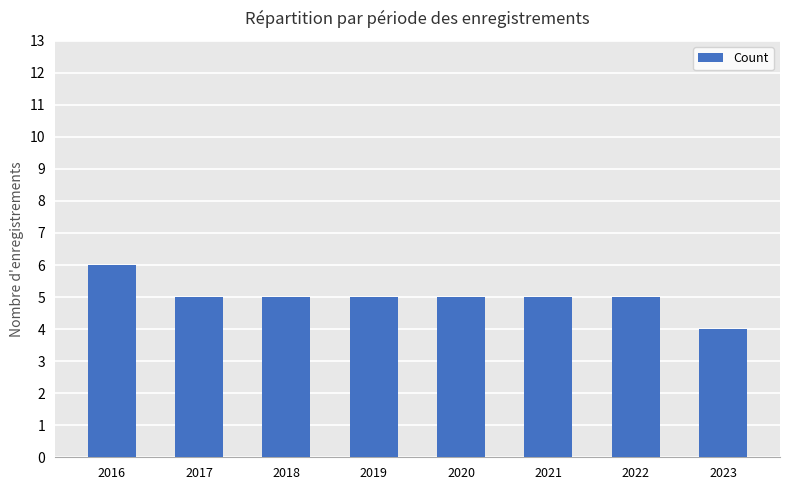

What is the sum of all values?

40